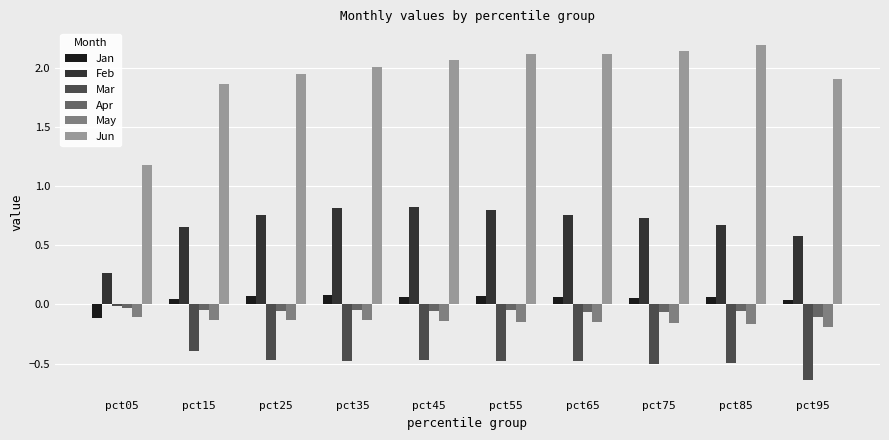

Is the value of Mar at pct65 greater than the value of Jun at pct95?

No